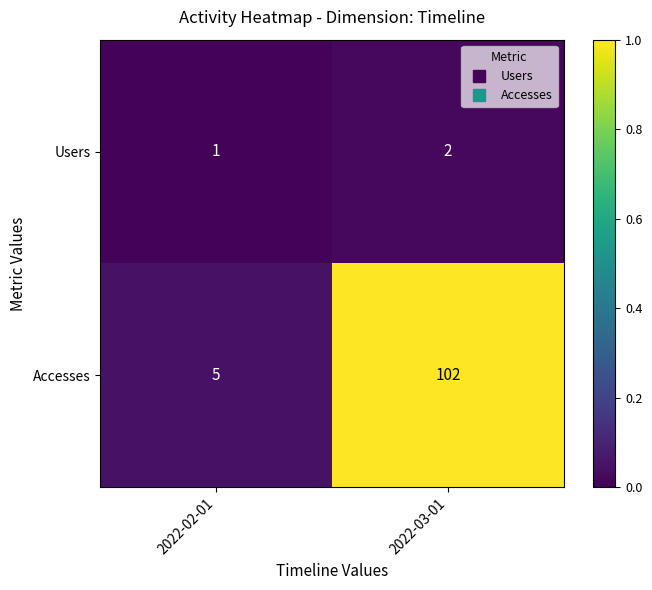

What is the sum of all Accesses values?

107